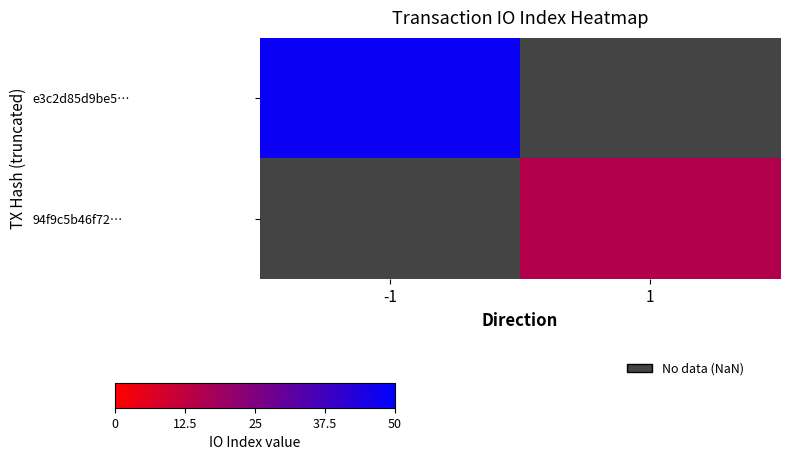

Which category has the highest value across all series?

-1